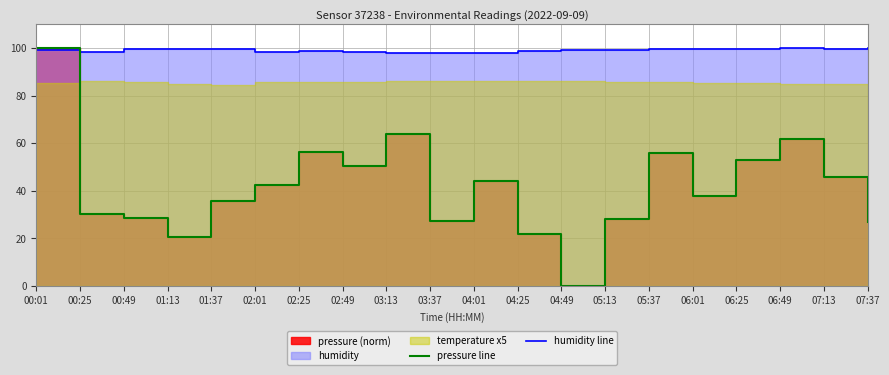

What position from the right is 03:37?

11